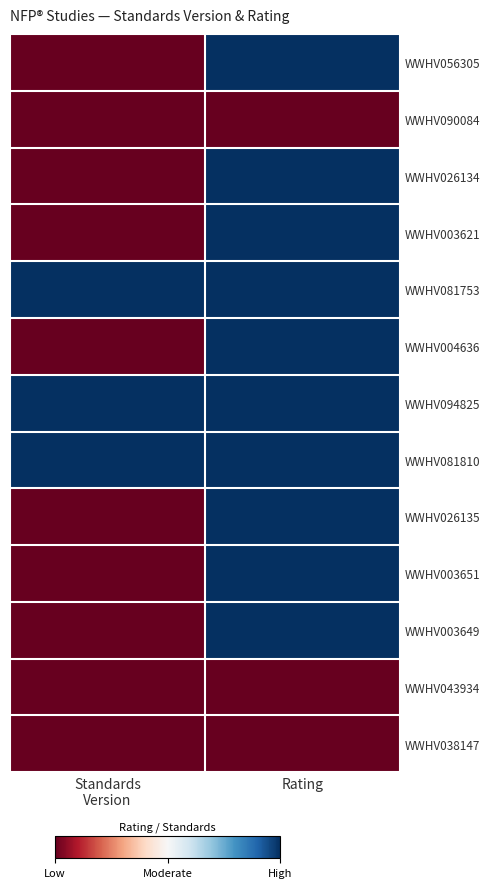

What is the greatest value displayed?

1